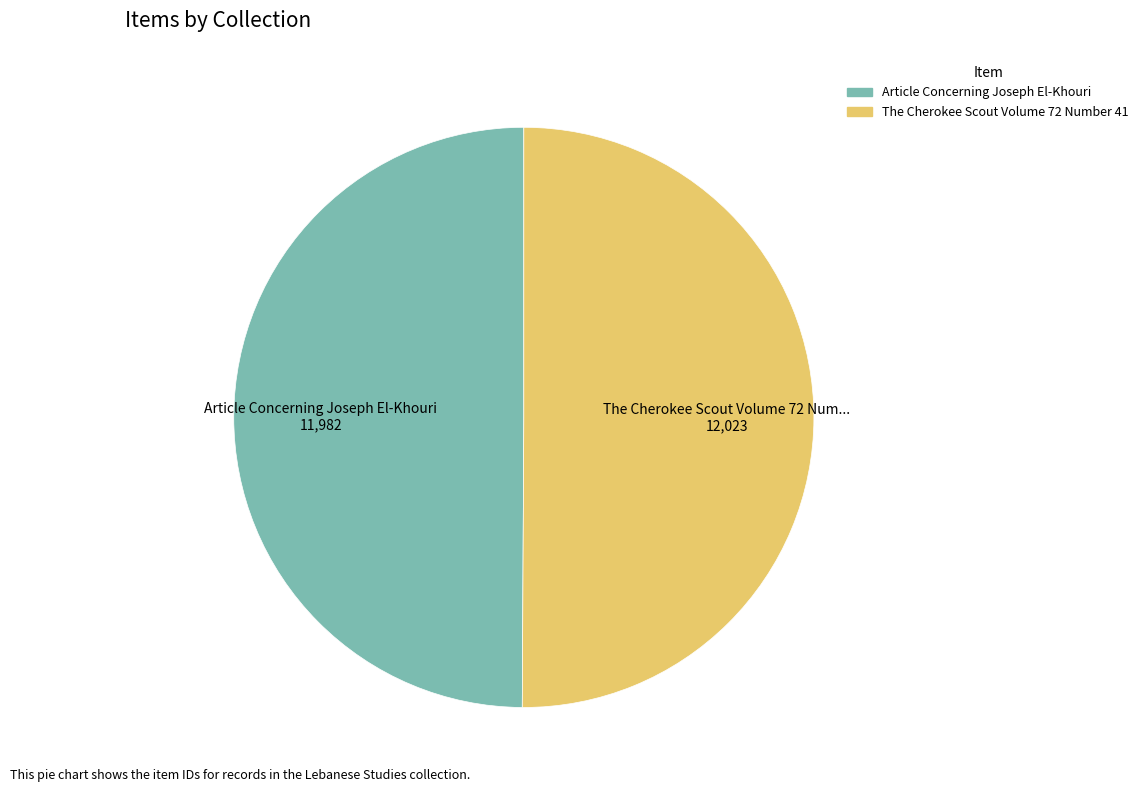

Count the number of slices in the pie.

2